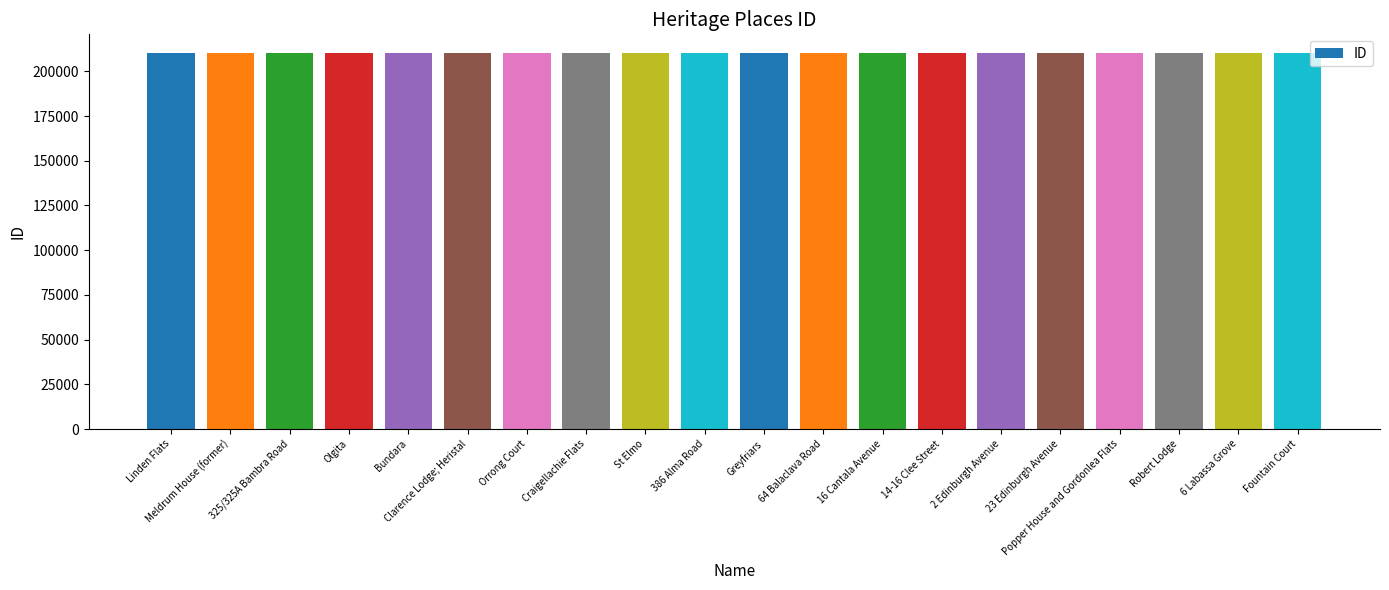

What is the change in value from Greyfriars to 6 Labassa Grove?

+11